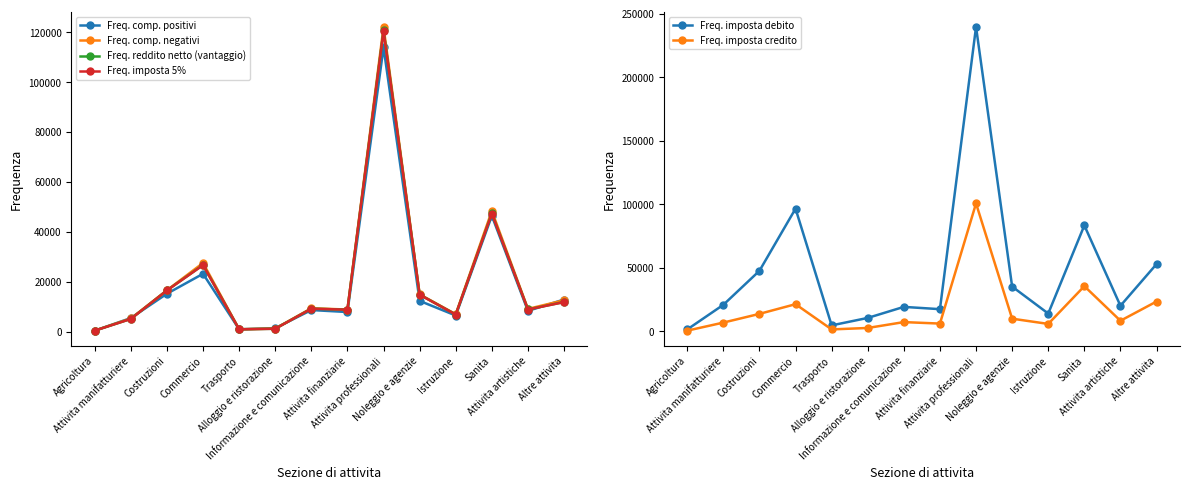

What is the label of the 7th point from the left?

Informazione e comunicazione